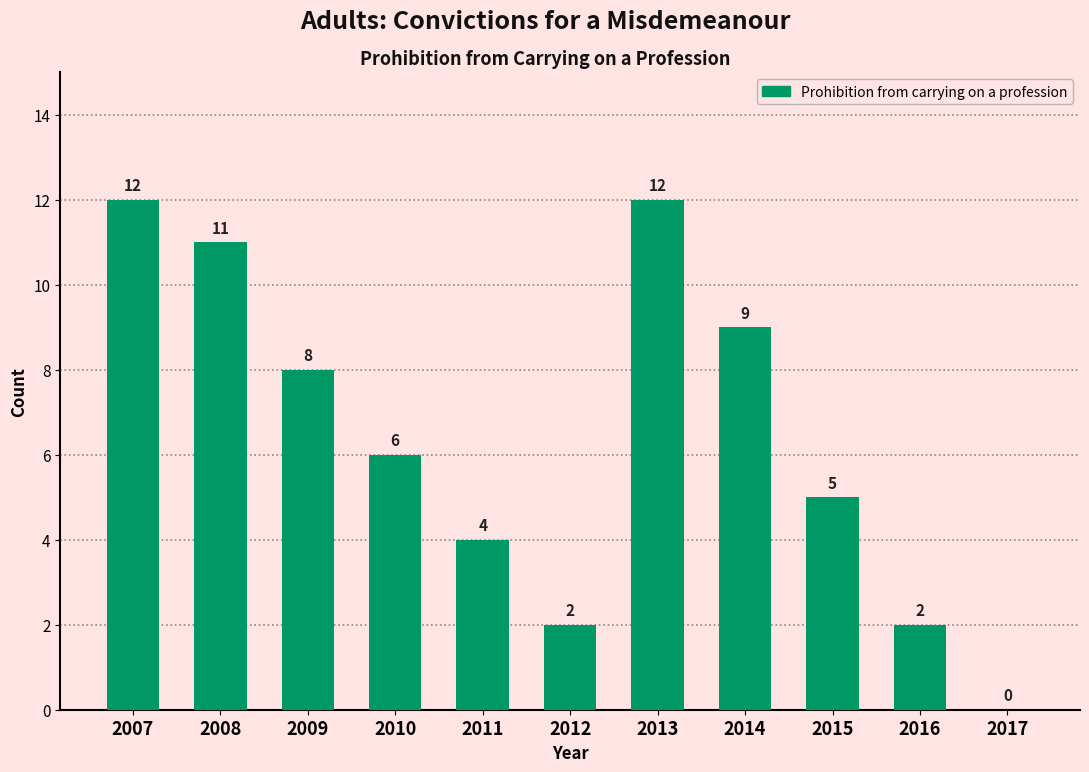

Reading left to right, what are all the values shown in this chart?

2007=12	2008=11	2009=8	2010=6	2011=4	2012=2	2013=12	2014=9	2015=5	2016=2	2017=0